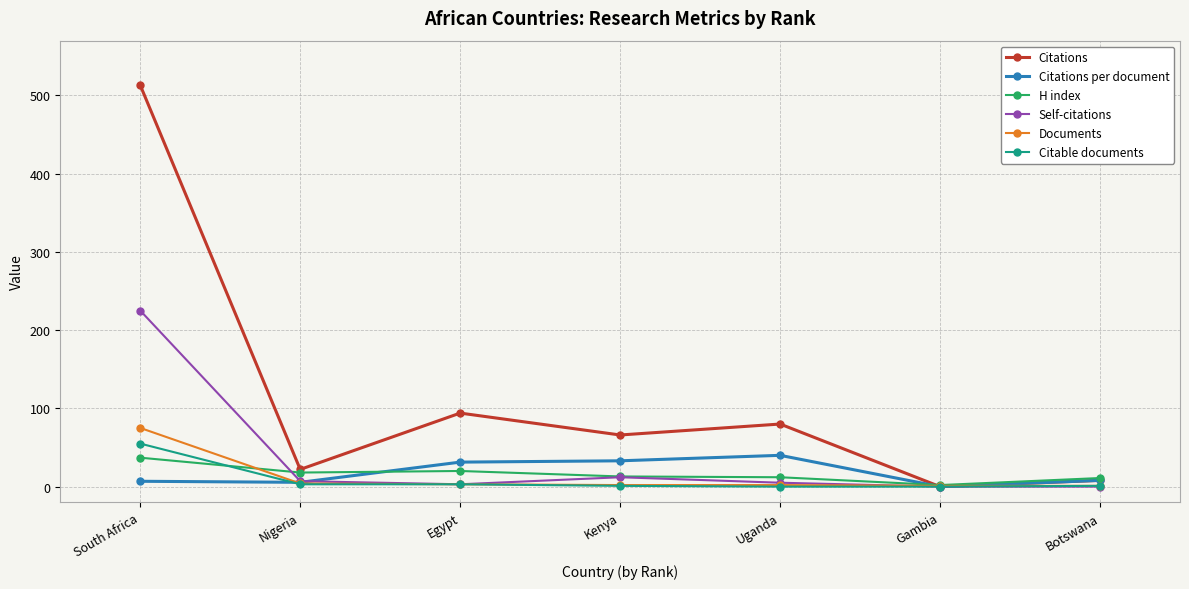

Which series ends up on top after the final intersection of Citations per document and Citable documents?

Citations per document